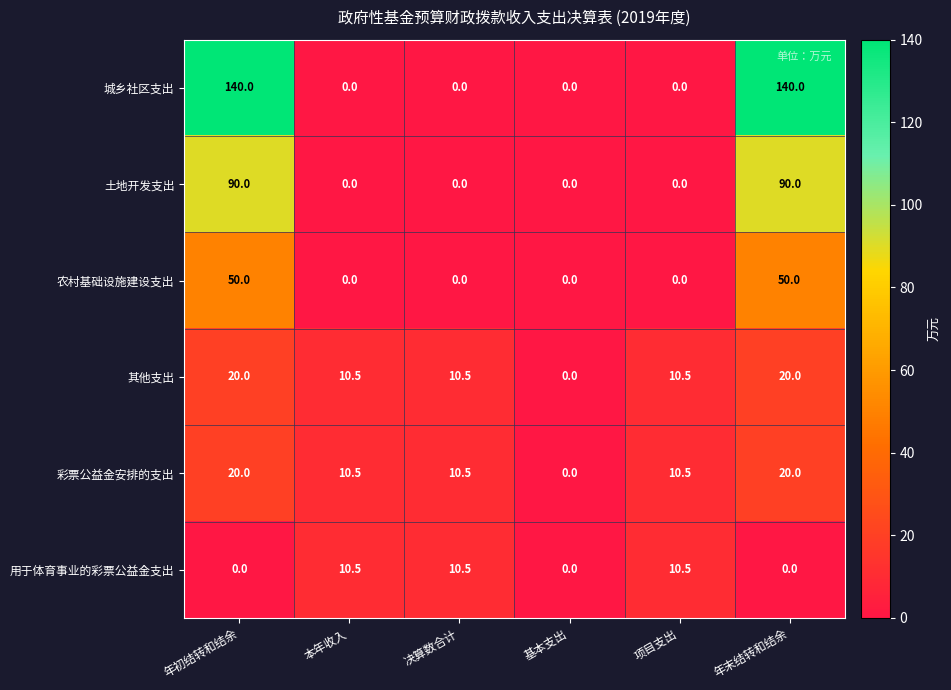

Which series has the largest total across all categories?

城乡社区支出